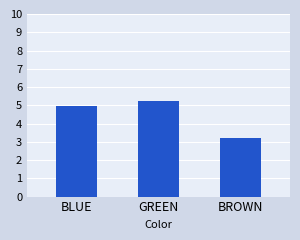

Reading right to left, transcribe all the data shown in this chart.

3.2	5.2	5.0